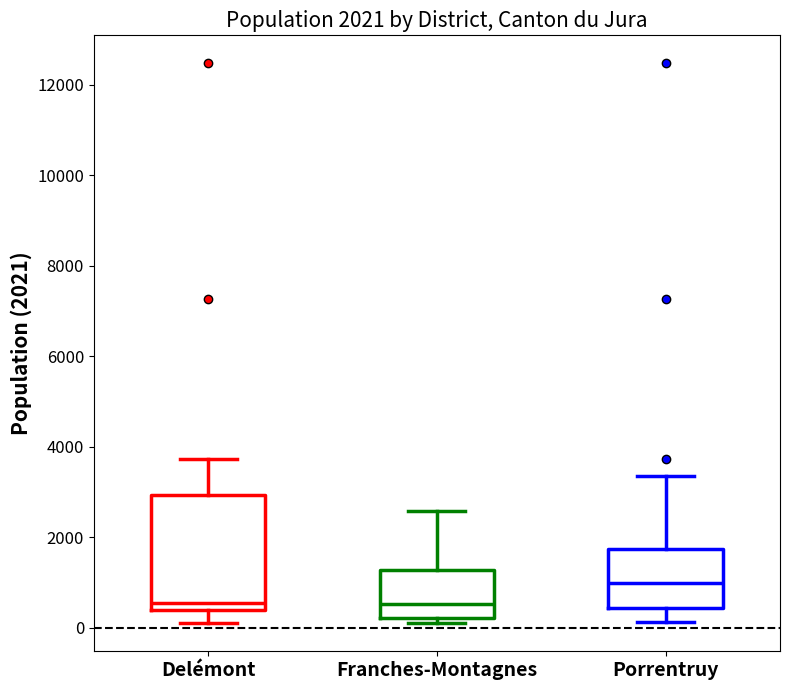

Which box is the tallest, from its lower edge to its upper edge?

Delémont